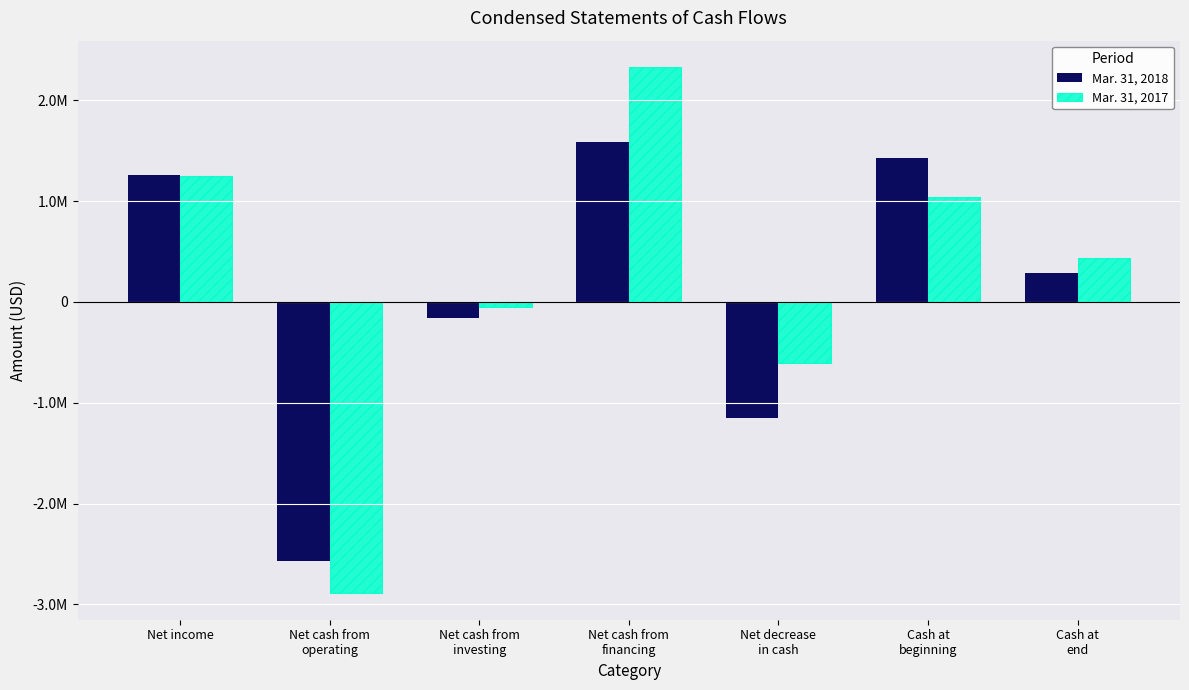

Are the bars horizontal?

No